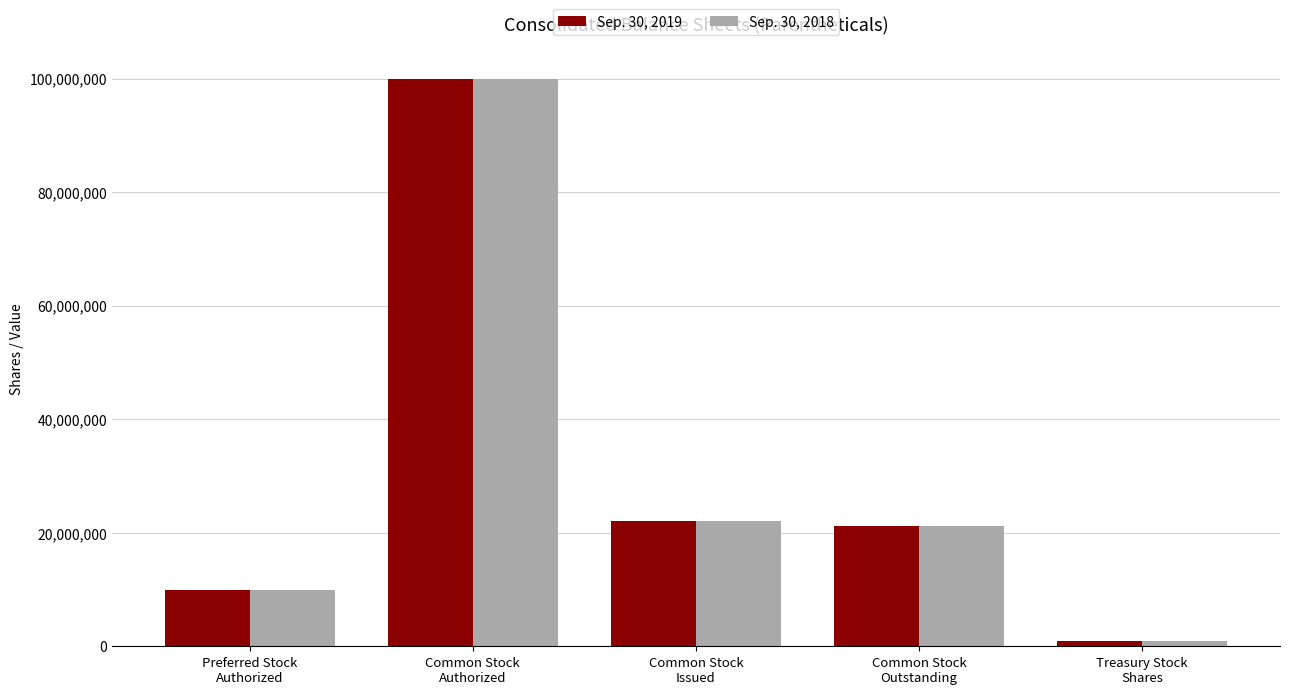

What is the label of the 4th bar from the right?

Common Stock
Authorized